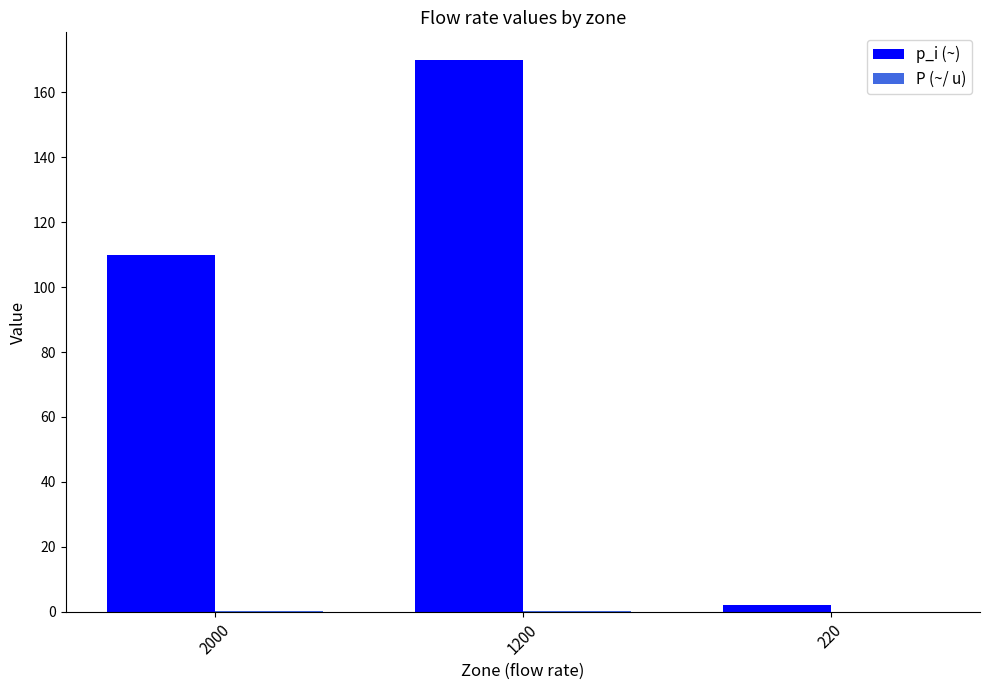

What is the sum of the p_i (~) values at 2000 and 1200?

280.0